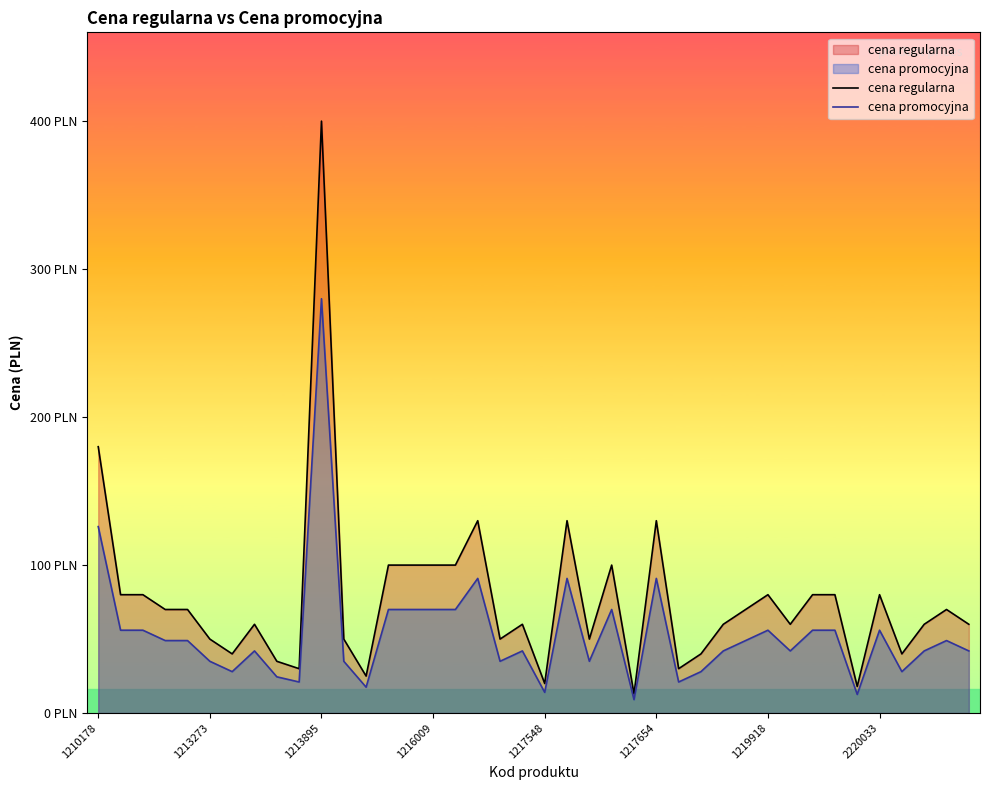

At how many categories does at least one series exceed 52?

26